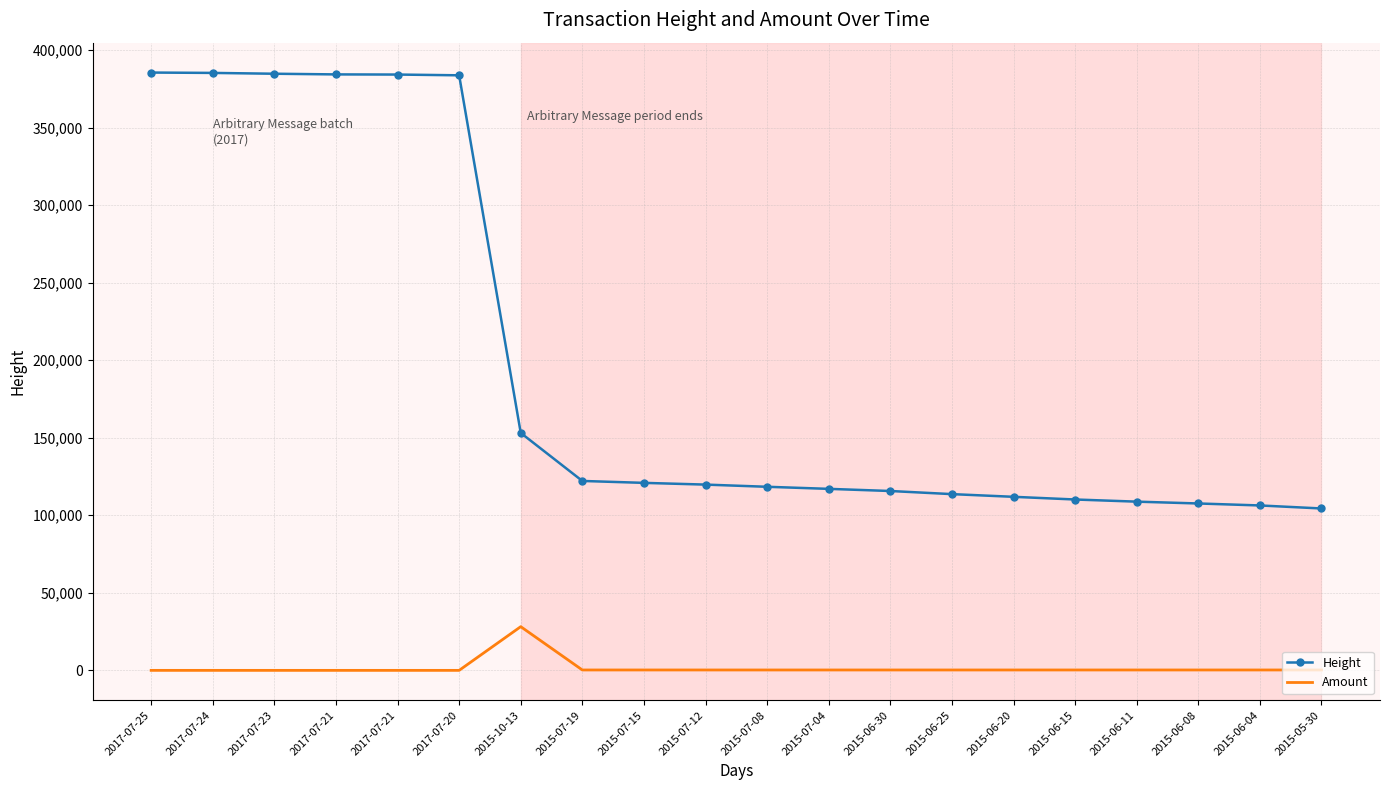

At which label is Amount closest to 14090?

2015-06-15